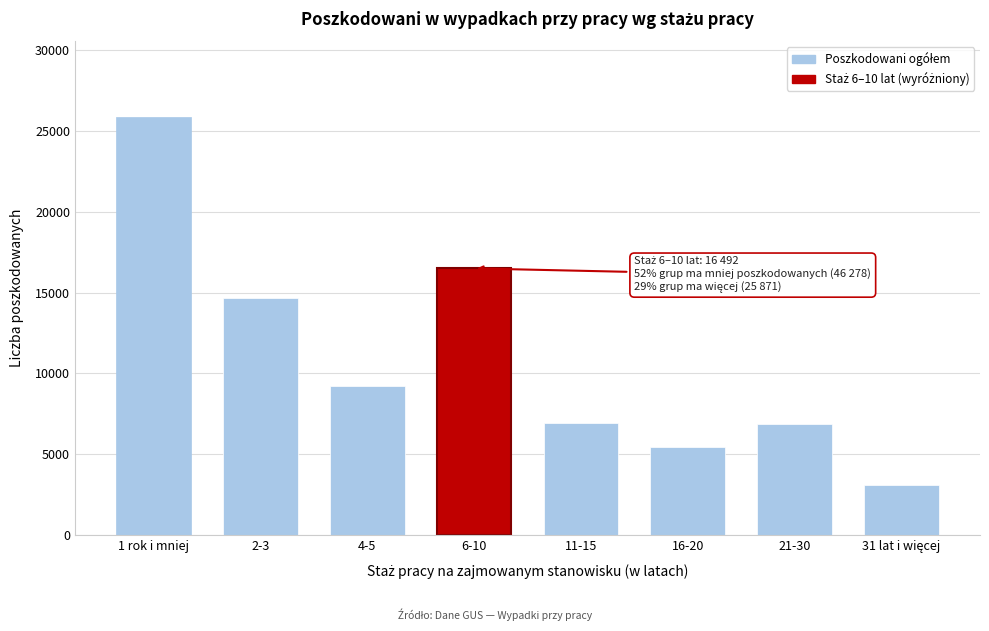

Is it true that the value at 4-5 is 9219?

True